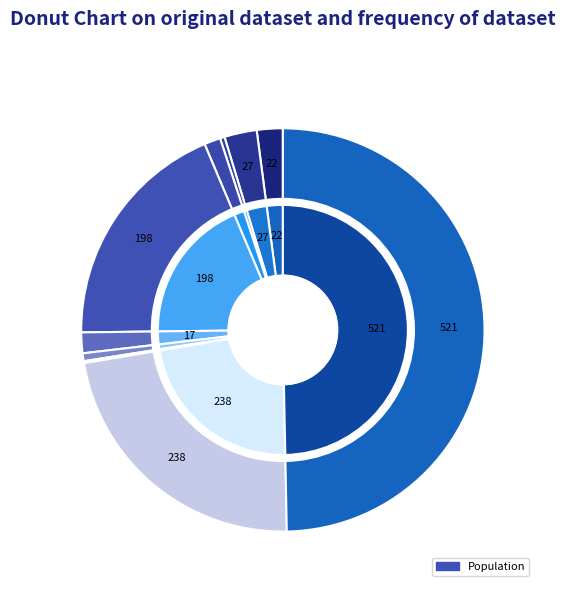

Count the number of slices in the pie.

10